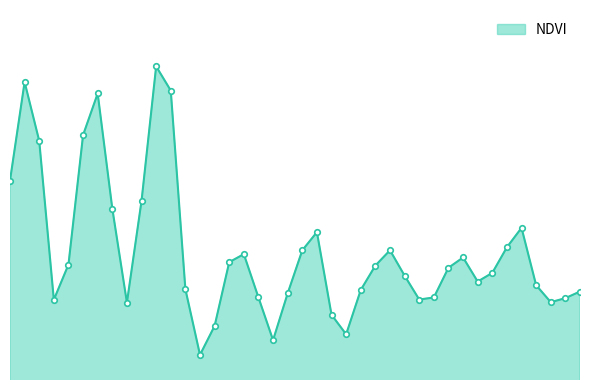

Does the chart have visible grid lines?

No